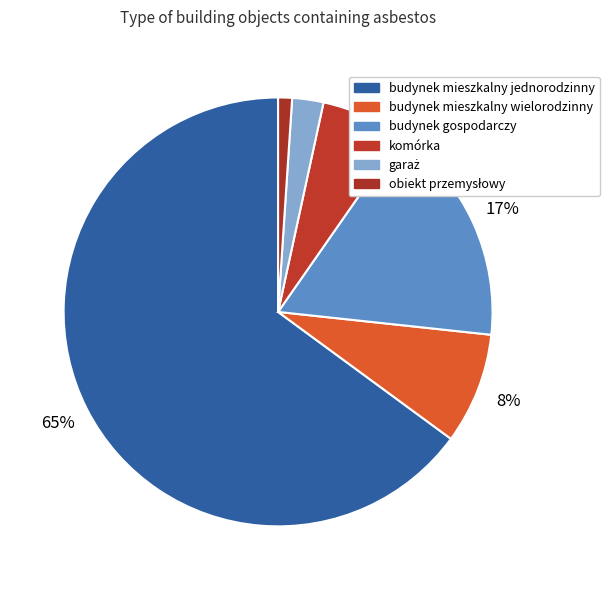

To the nearest percent, what is the difference between the garaż and budynek mieszkalny jednorodzinny slice percentages?

63%